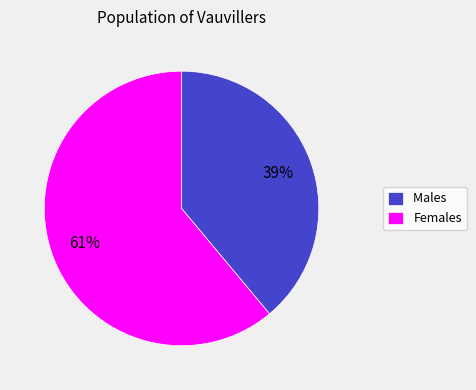

What percentage is the Males slice, to the nearest percent?

39%